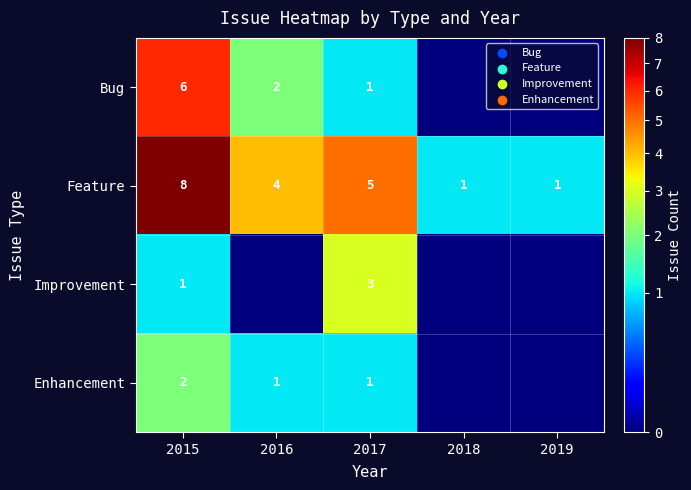

What is the maximum value shown in the chart?

8